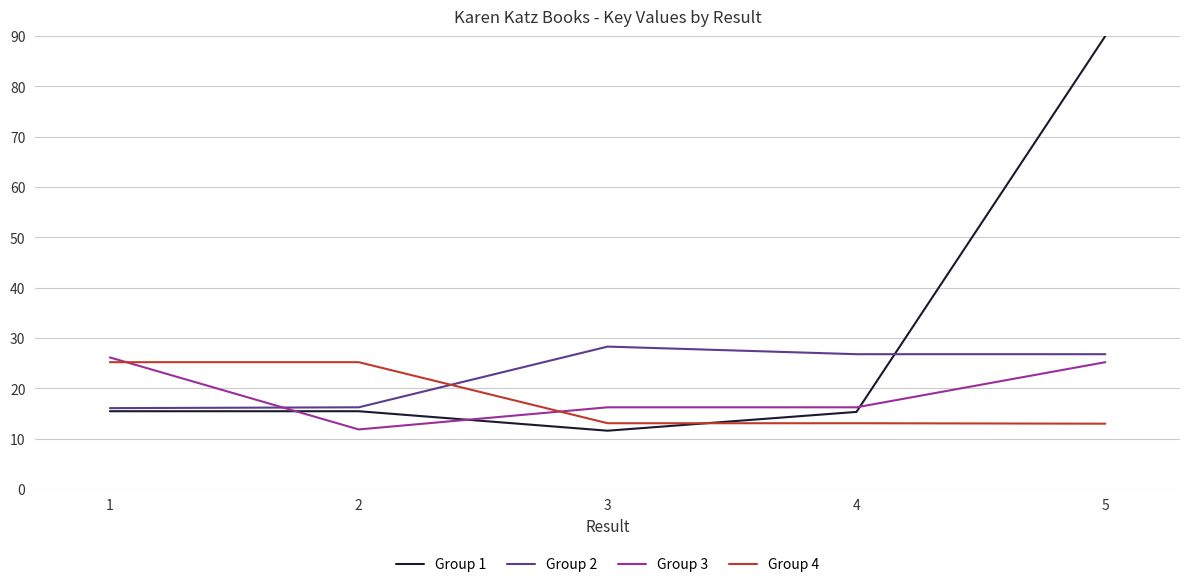

Between 2 and 5, which series saw the biggest shift?

Group 1